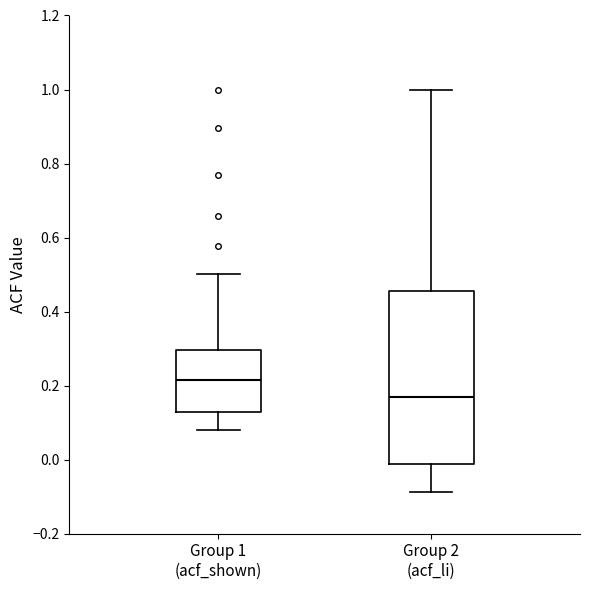

Comparing the boxes themselves (not the whiskers), which one is the tallest?

Group 2 (acf_li)